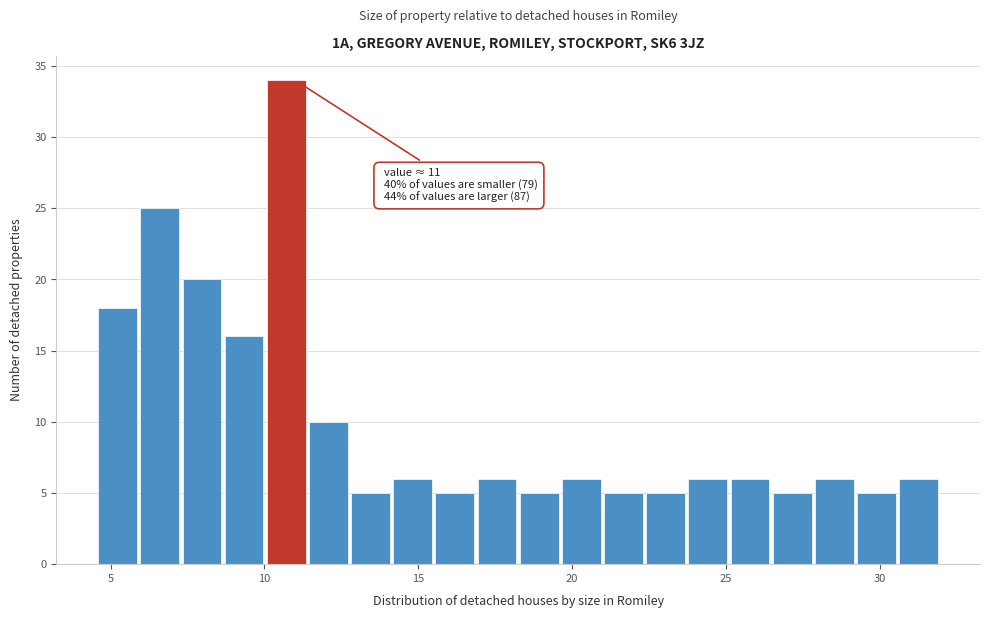

Read against the x-axis, roughly where is the centre of the tallest bar?

10.5